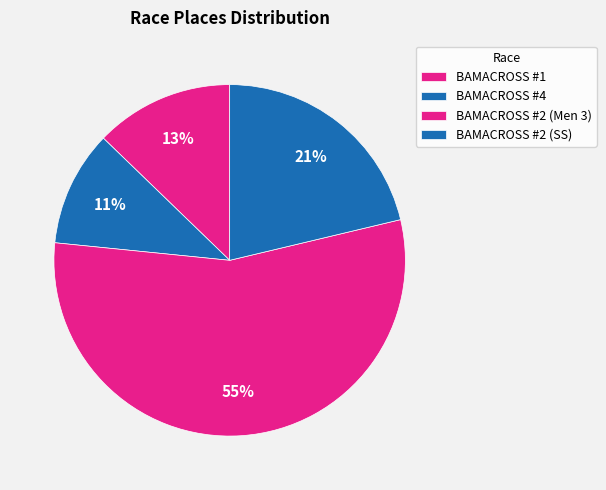

Count the number of slices in the pie.

4